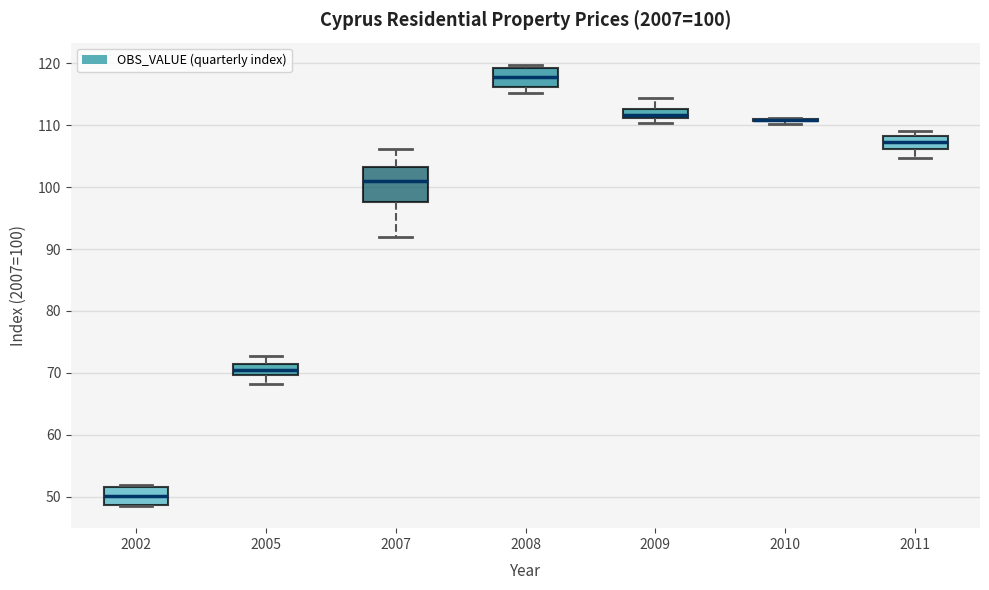

Which box is the tallest, from its lower edge to its upper edge?

2007